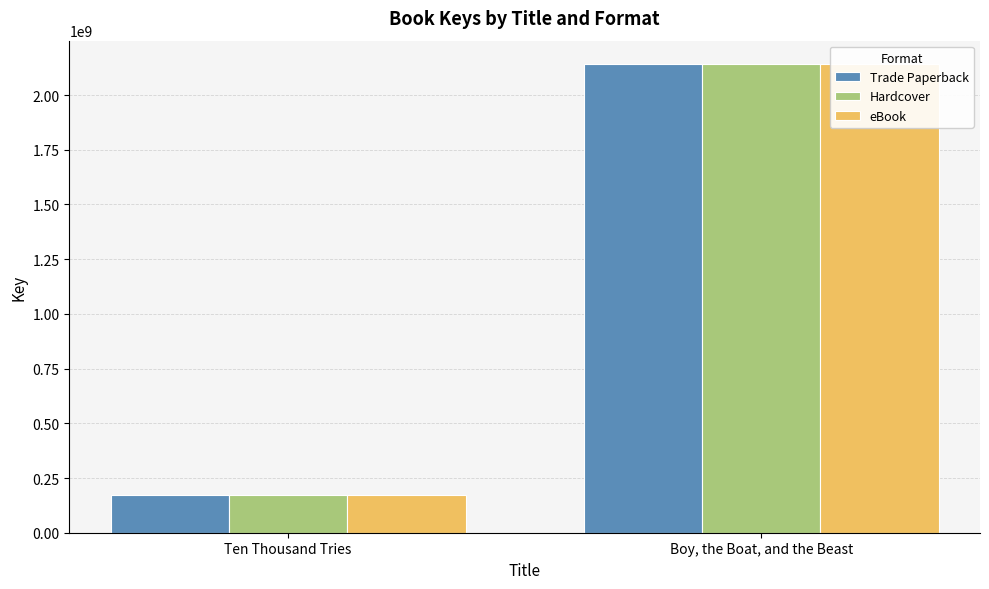

What is the difference between the maximum and minimum values in the eBook series?

1967430993